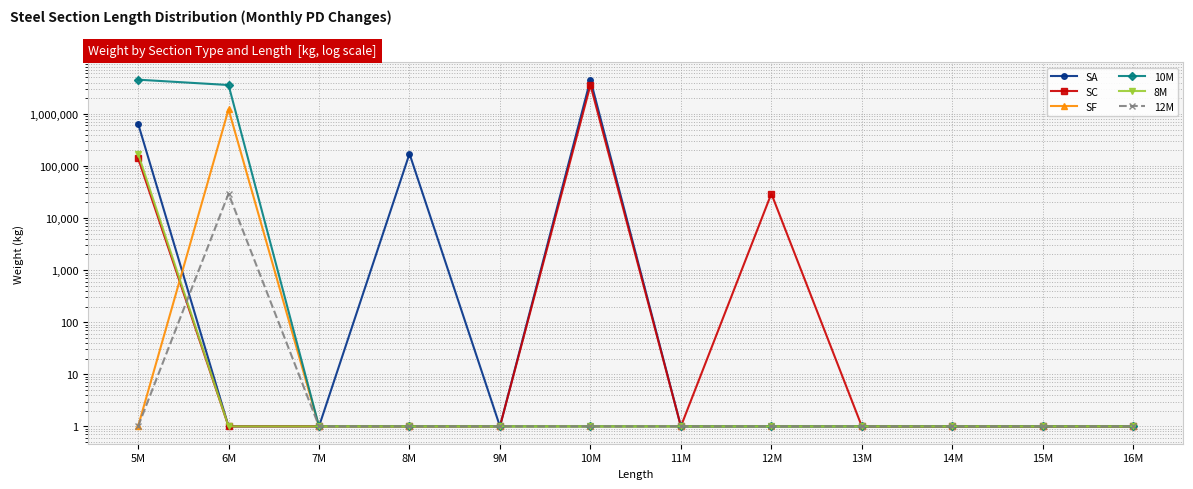

How many lines are shown in the chart?

6